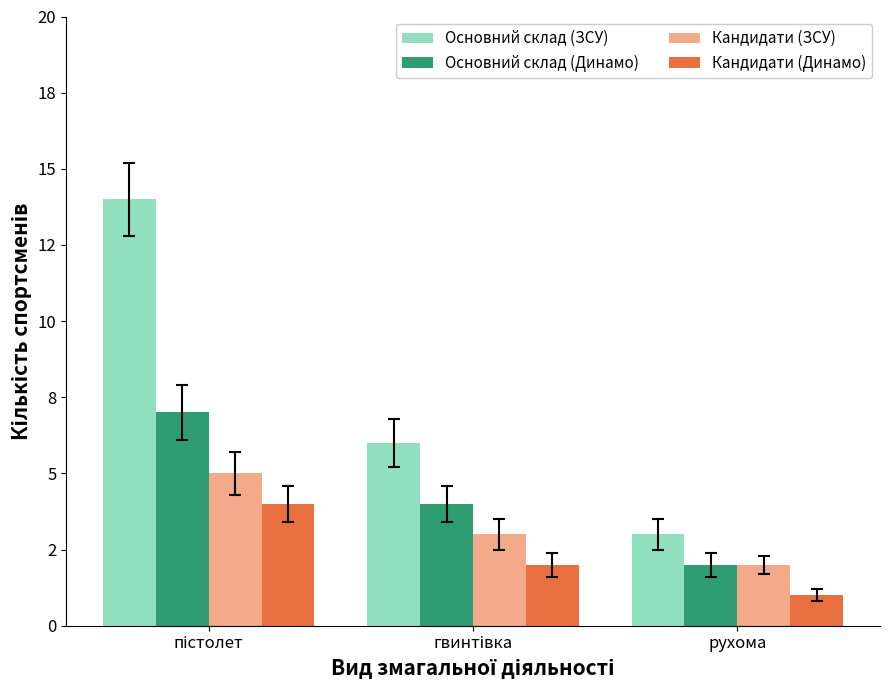

Rank the series by their average value, from lowest to highest.

Кандидати (Динамо), Кандидати (ЗСУ), Основний склад (Динамо), Основний склад (ЗСУ)